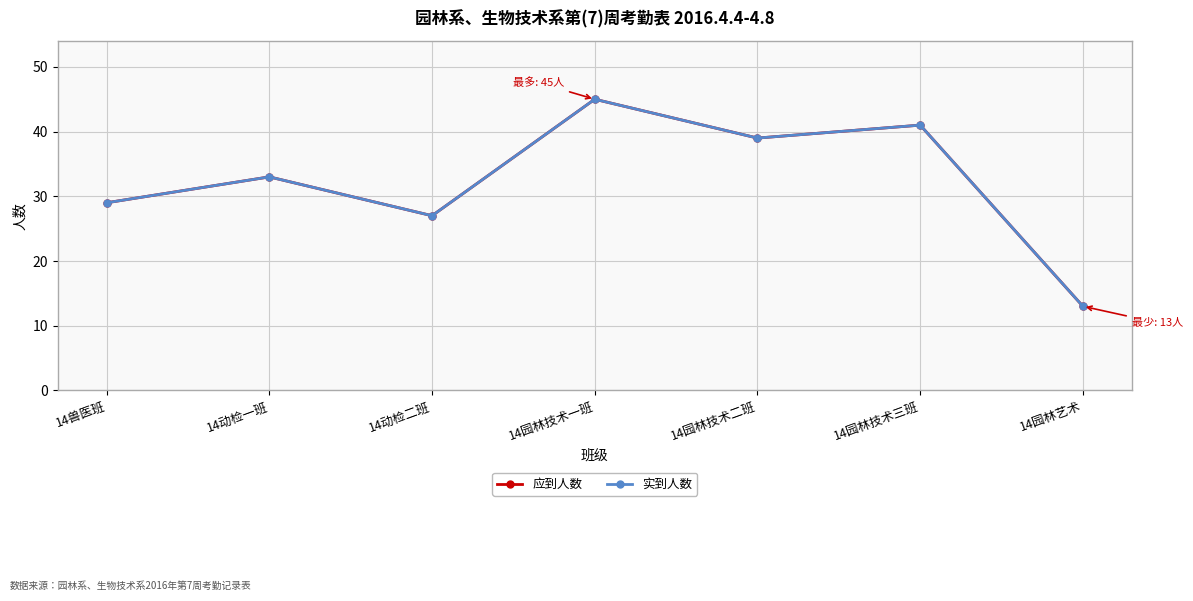

List the labels in order of 应到人数 value, smallest first.

14园林艺术, 14动检二班, 14兽医班, 14动检一班, 14园林技术二班, 14园林技术三班, 14园林技术一班